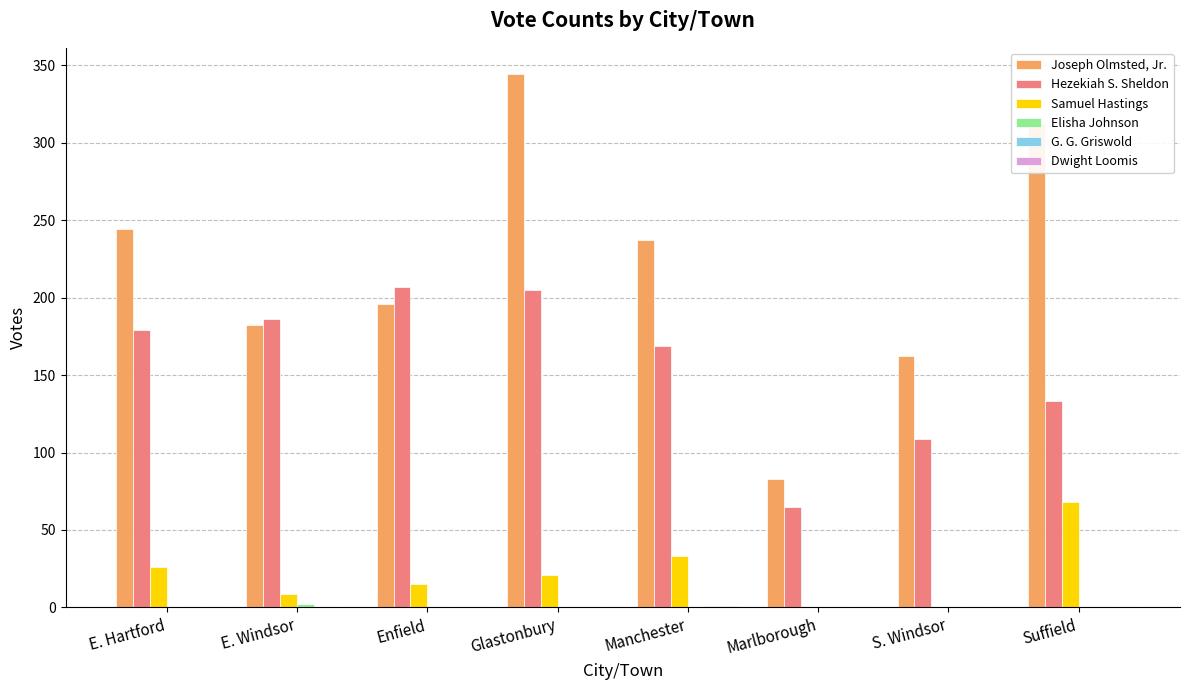

Between E. Windsor and Suffield, which series saw the biggest shift?

Joseph Olmsted, Jr.